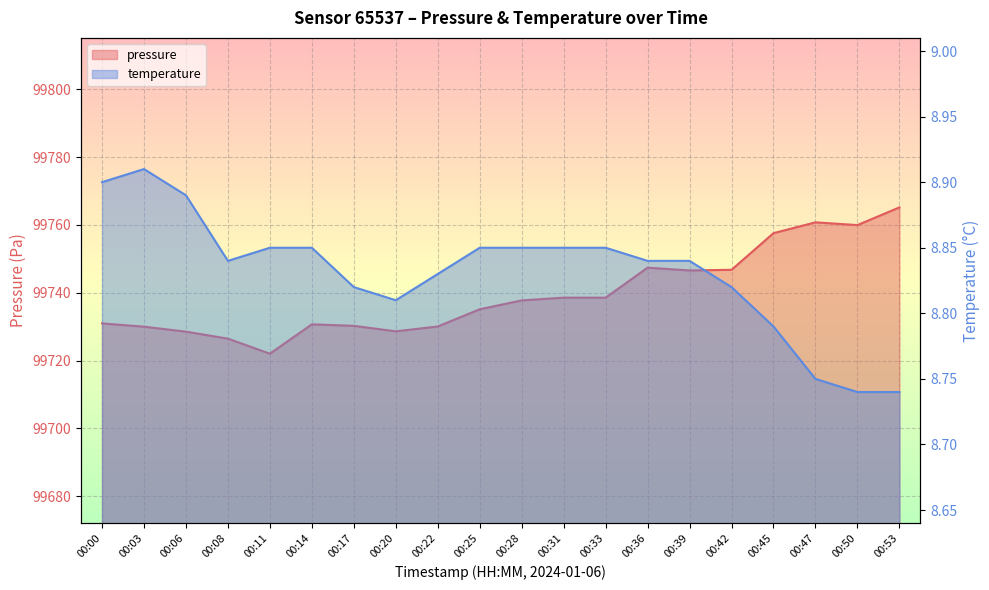

Rank the categories by pressure value from highest to lowest.

00:53, 00:47, 00:50, 00:45, 00:36, 00:42, 00:39, 00:31, 00:33, 00:28, 00:25, 00:00, 00:14, 00:17, 00:22, 00:03, 00:20, 00:06, 00:08, 00:11